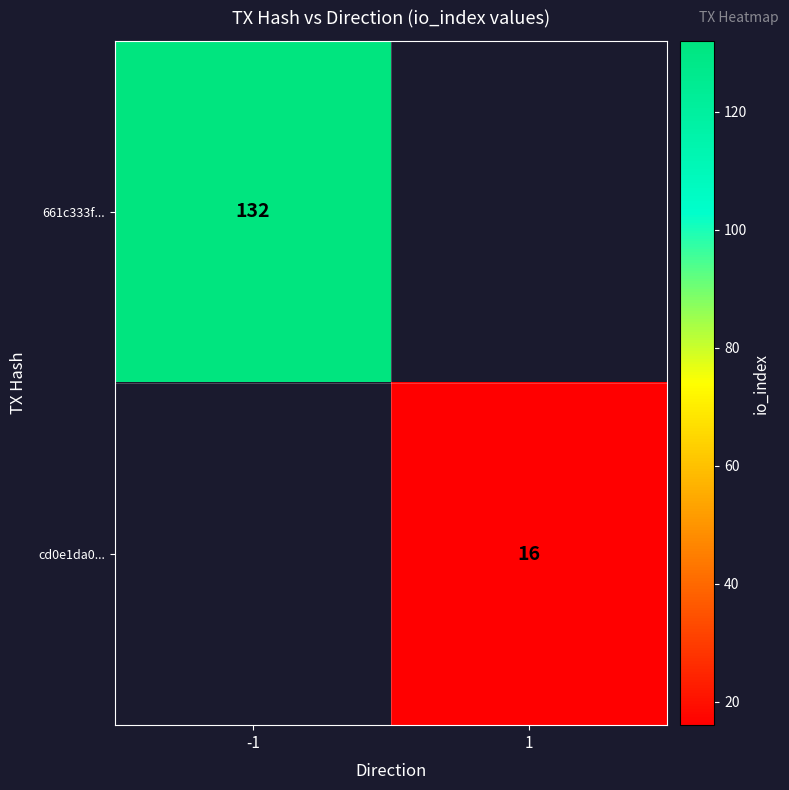

Between 1 and -1, which is larger?

-1